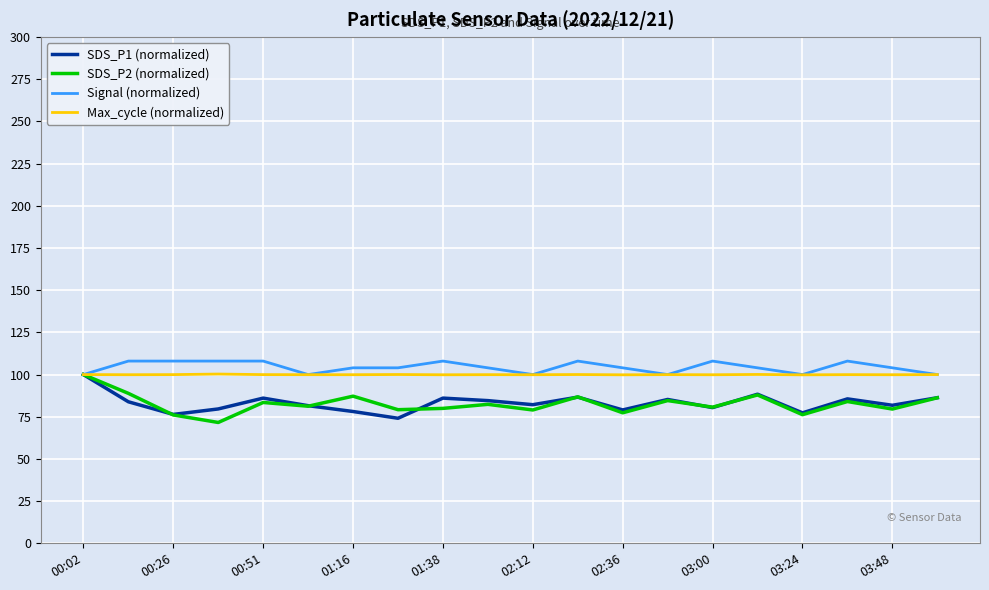

What is the lowest value of the Max_cycle (normalized) series?

99.8